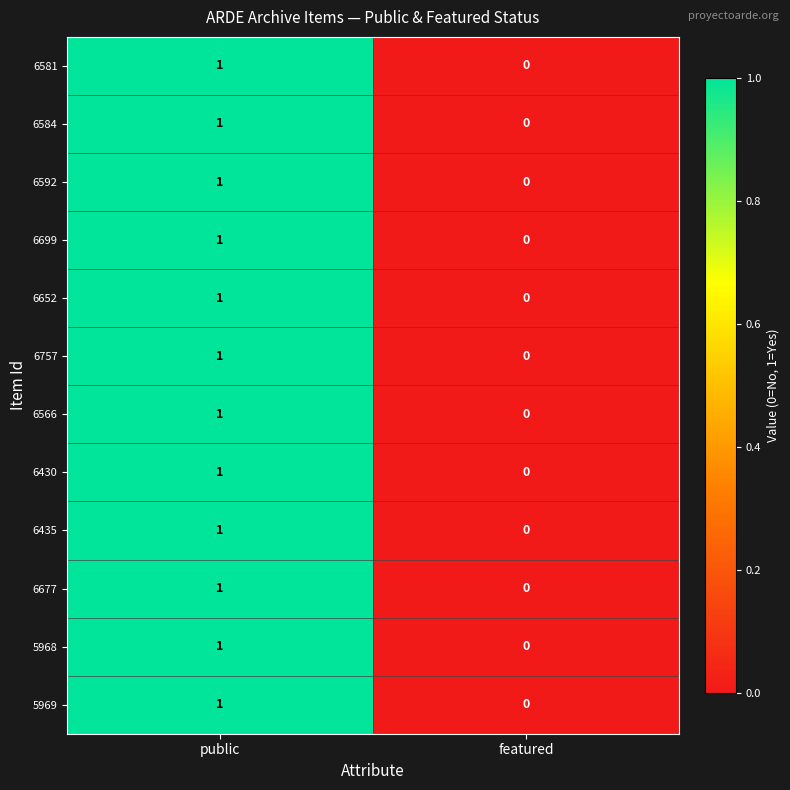

Rank the categories by 6677 value from highest to lowest.

public, featured